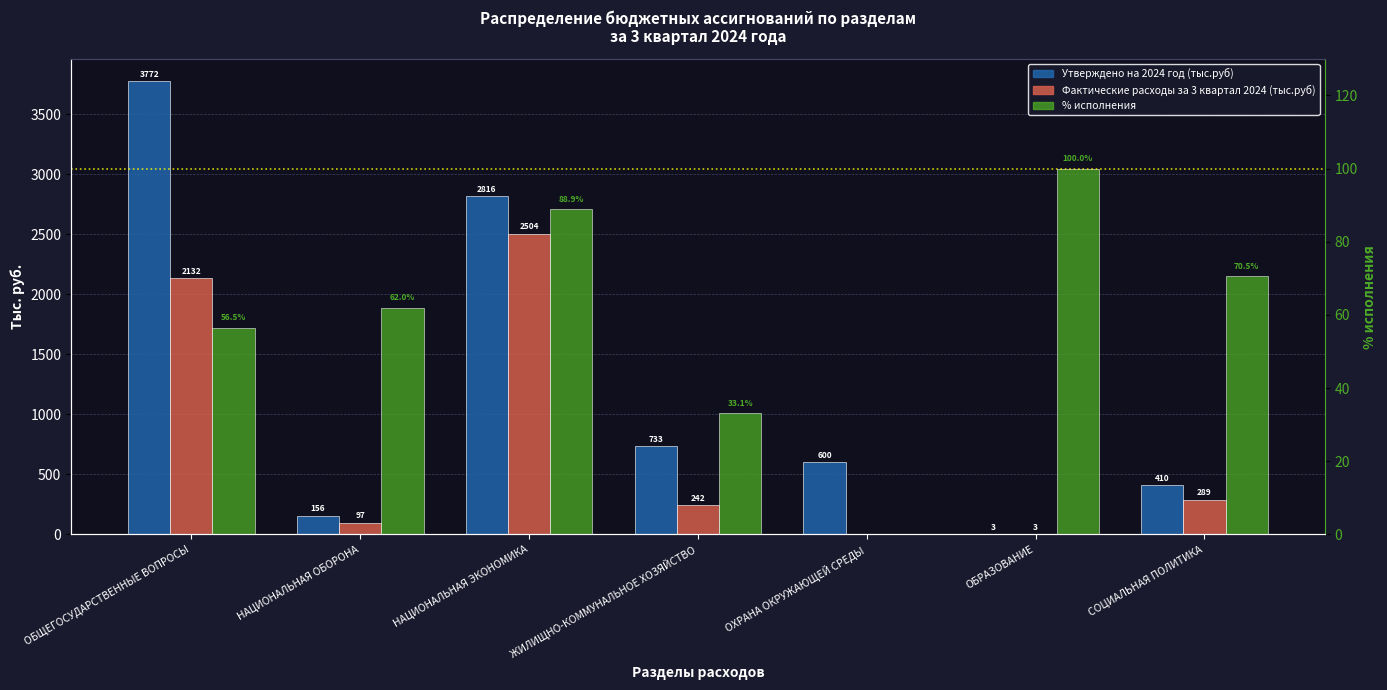

What is the maximum value shown in the chart?

3772.1